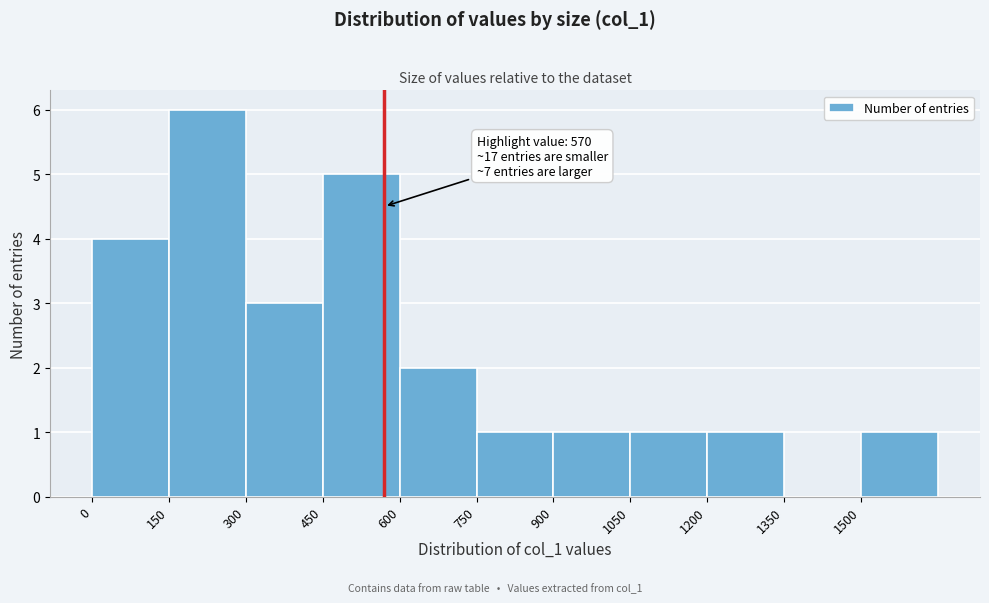

Over which range of the x-axis is the bar tallest?

150 to 300